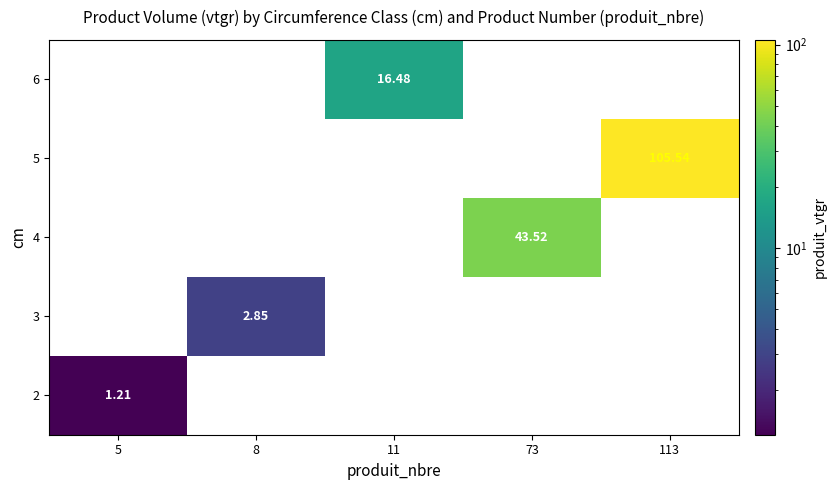

How many positive values does the 3 series have?

1